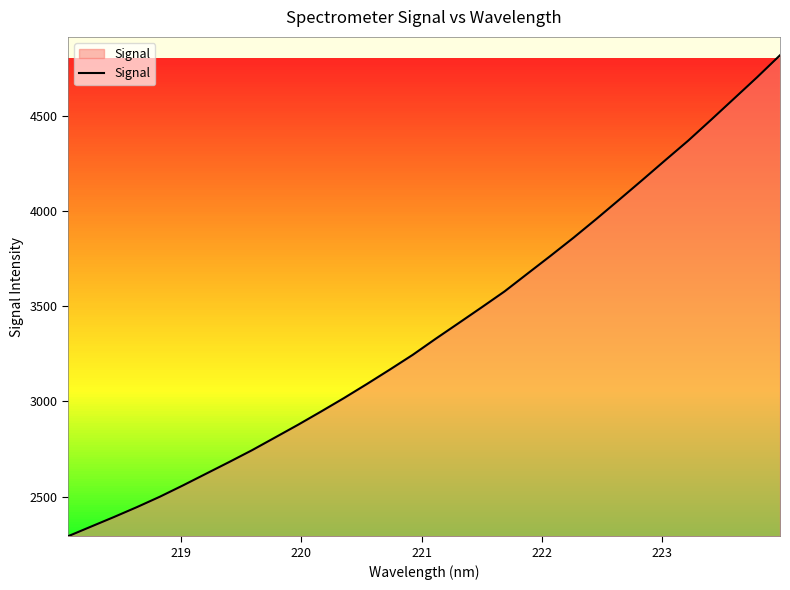

What is the difference between the maximum and minimum values?

2524.7